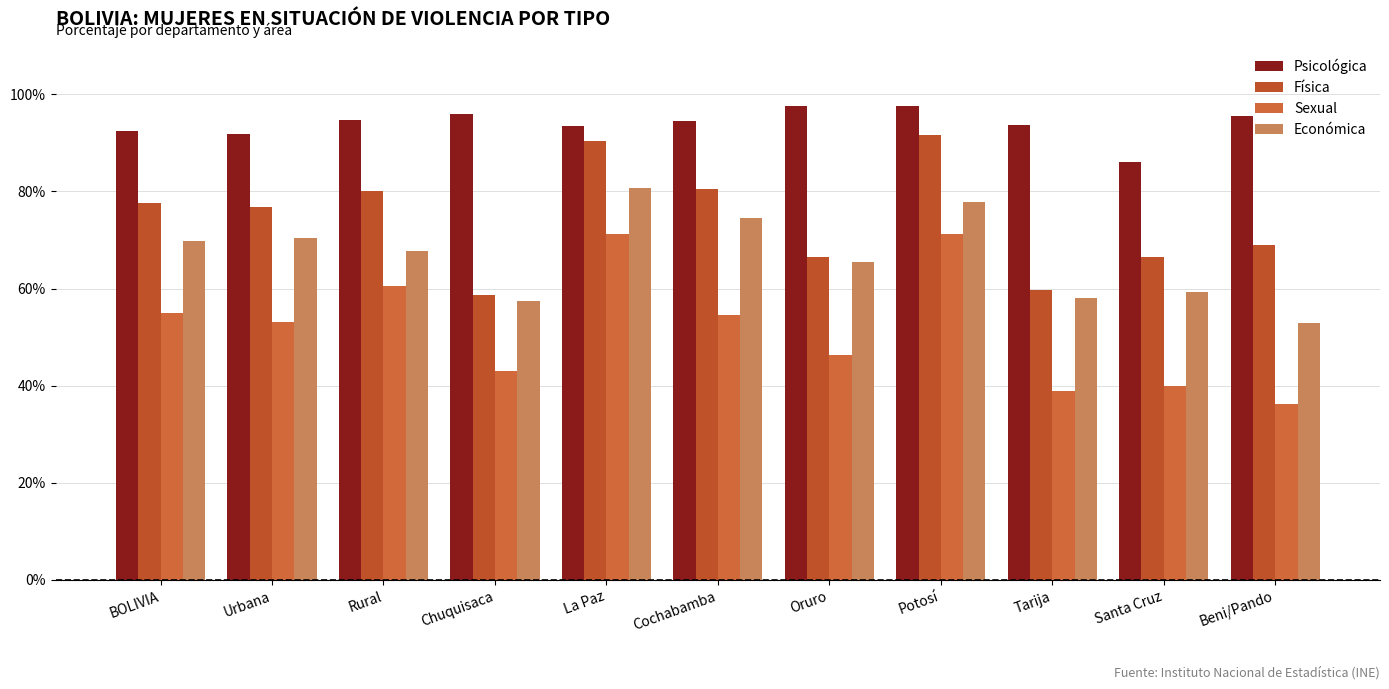

The Psicológica series shows 94.8 at Rural. True or false?

True